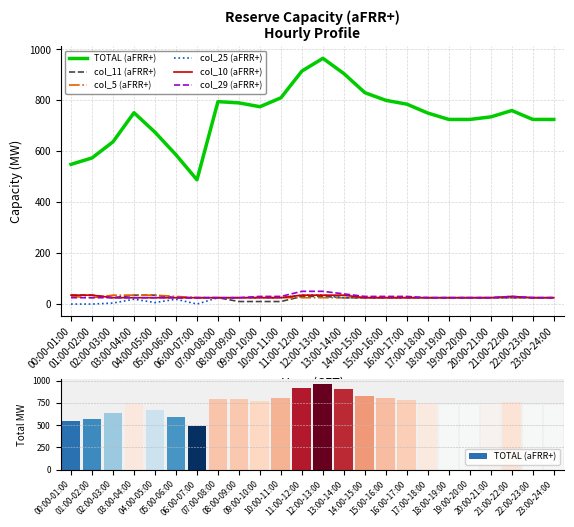

What position from the left is 19:00-20:00?

20